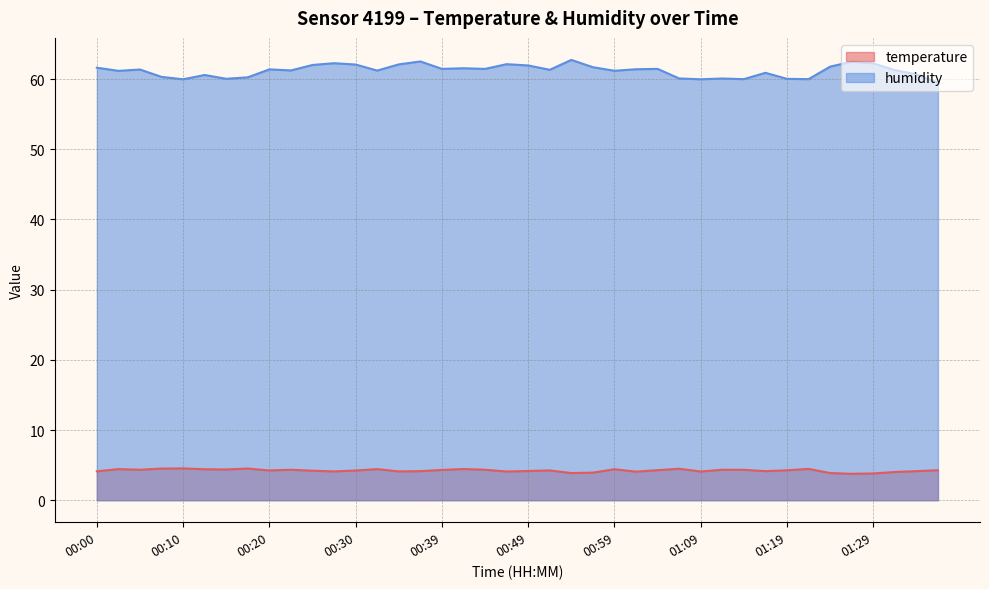

What are all the series names shown in the legend?

temperature, humidity